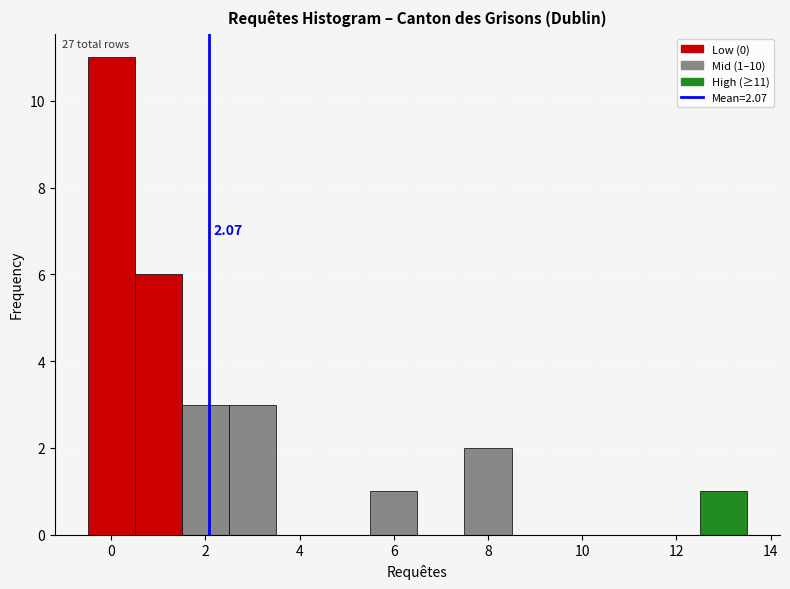

Which range on the x-axis has the tallest bar?

-0.5 to 0.5